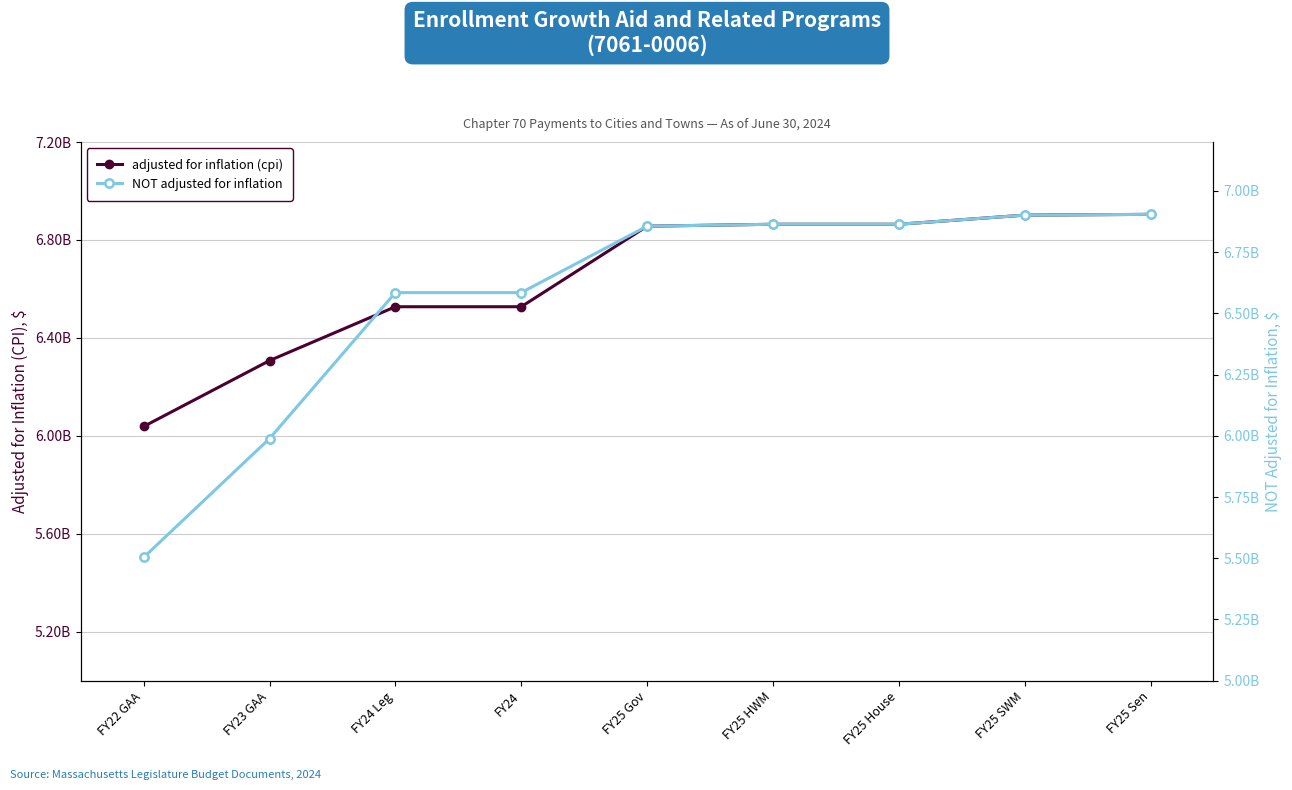

Rank the series at FY22 GAA from highest to lowest value.

adjusted for inflation (cpi), NOT adjusted for inflation